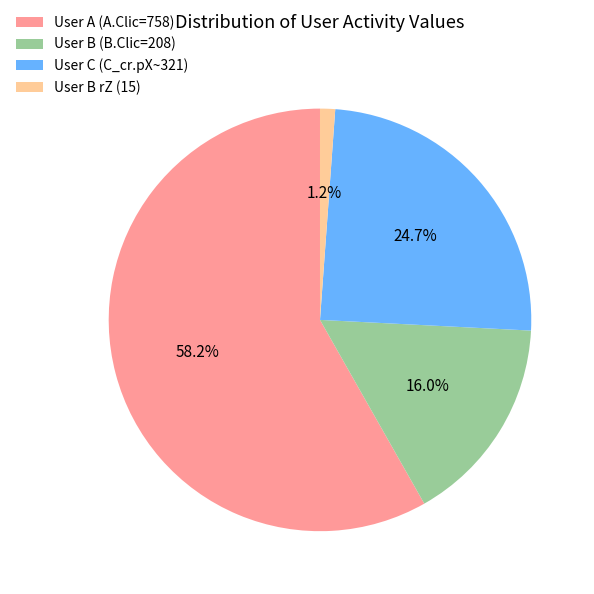

Approximately how many times larger is the value at User C (C_cr.pX~321) compared to User B (B.Clic=208)?

1.5